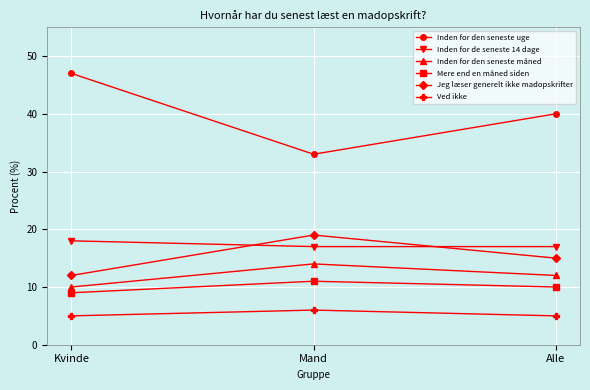

What is the maximum value shown in the chart?

47